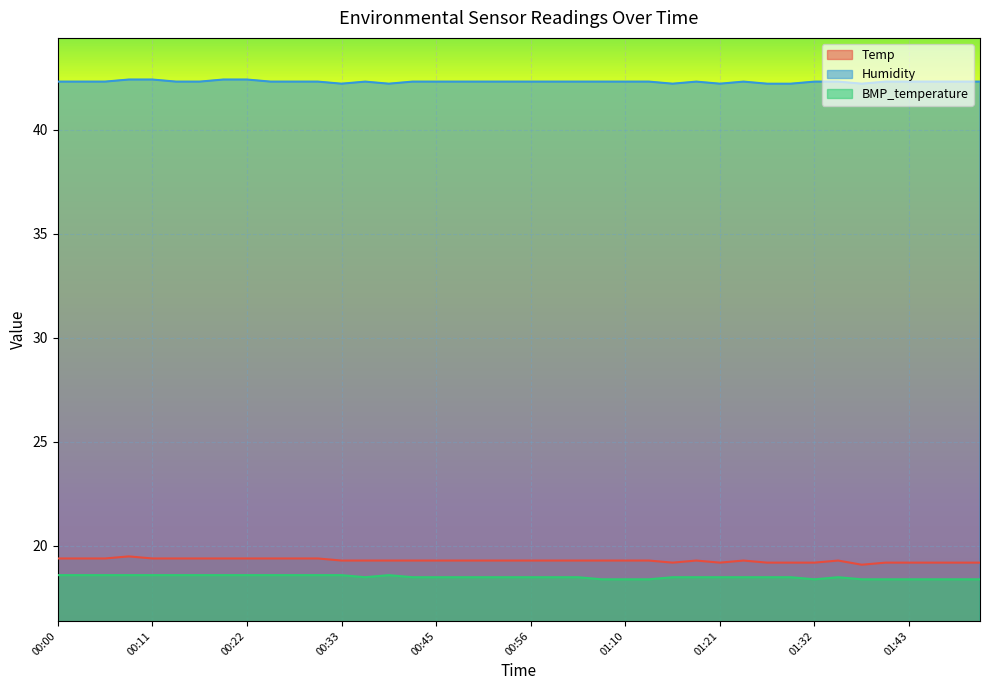

The value of BMP_temperature at 01:41 is 18.4. True or false?

True